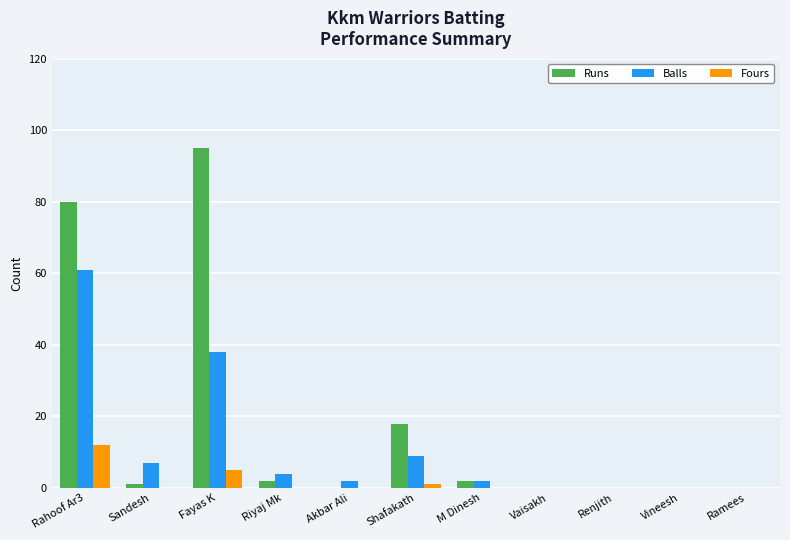

What is the sum of the Balls values at Fayas K and Shafakath?

47